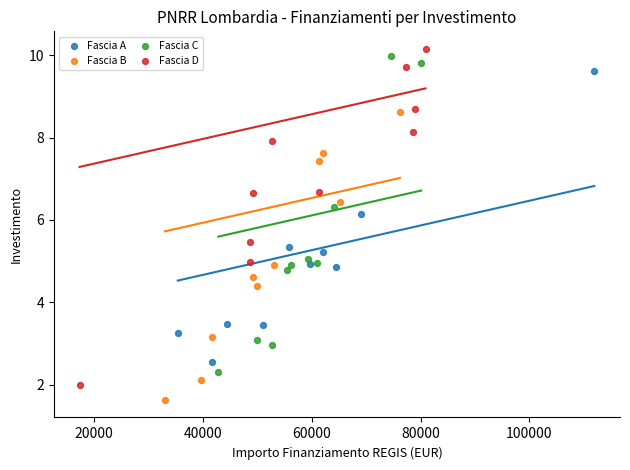

Which series has the widest spread of Y values?

Fascia D